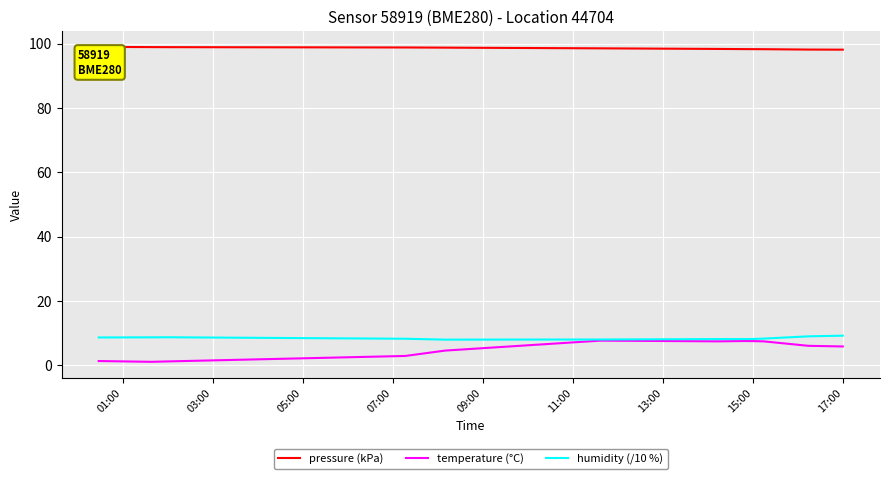

Which series has the largest range (max minus min)?

temperature (°C)